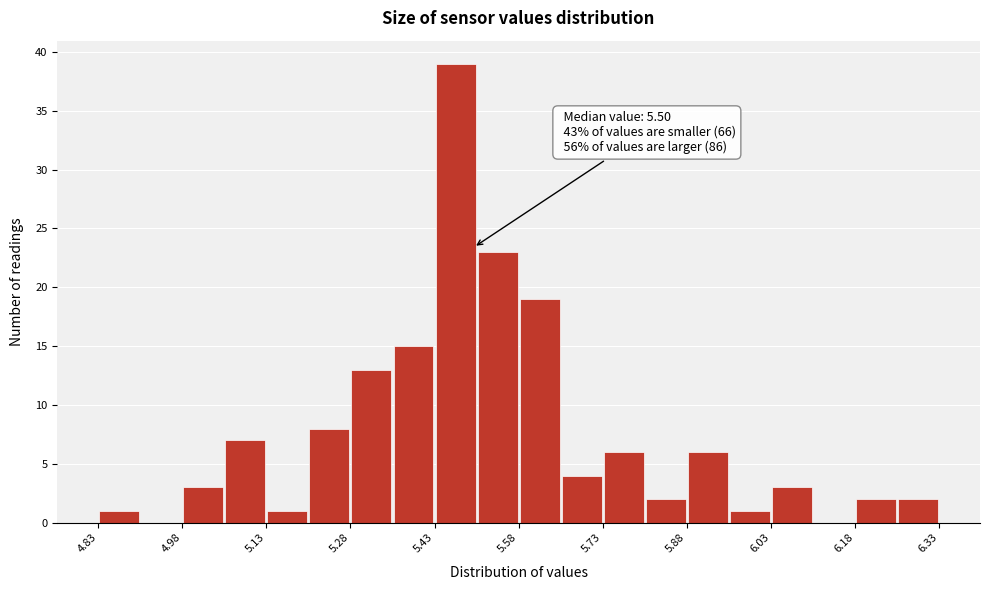

Around what value on the x-axis is the tallest bar? Give the approximate position of its centre, as read against the axis.

5.46